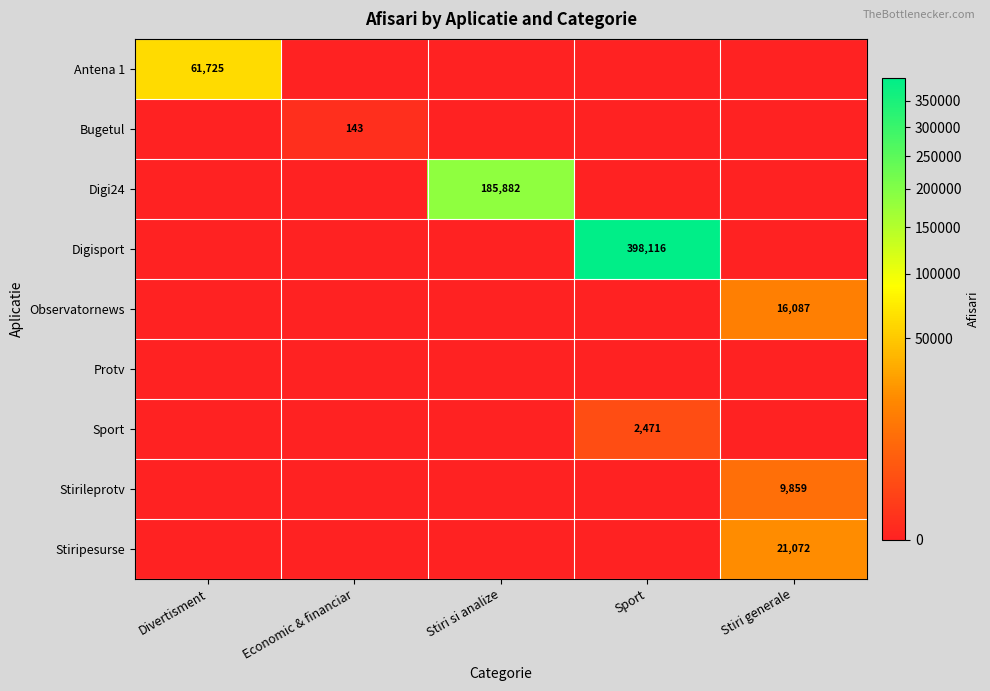

True or false: Observatornews has a value of 5516 at Stiri generale.

False